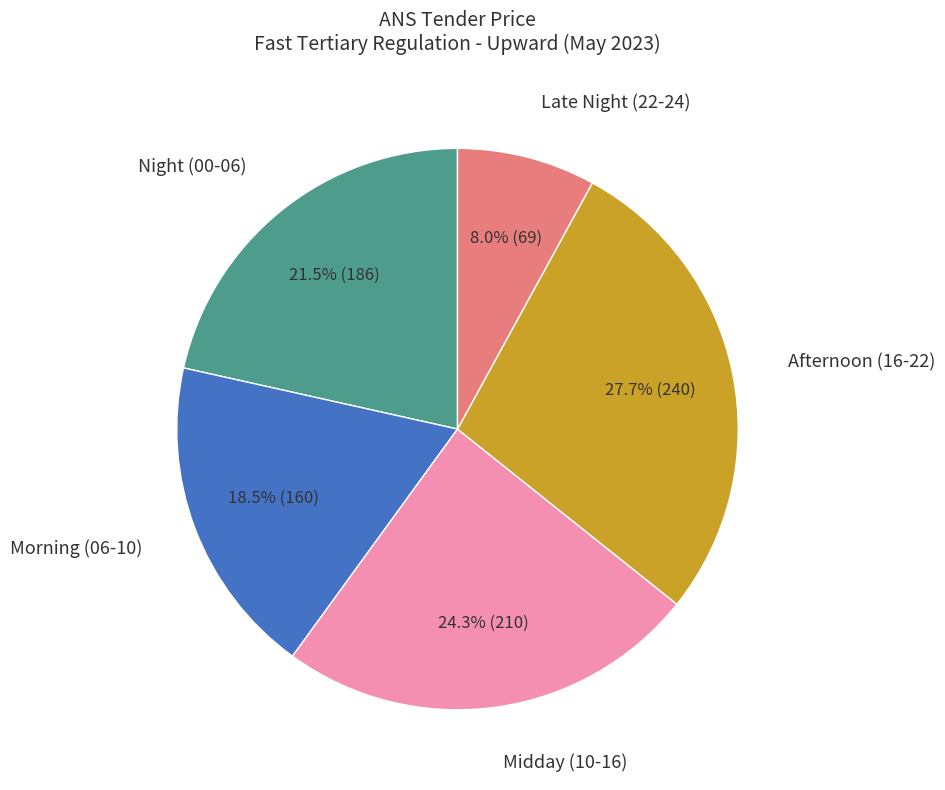

Is there a majority slice in this chart?

No